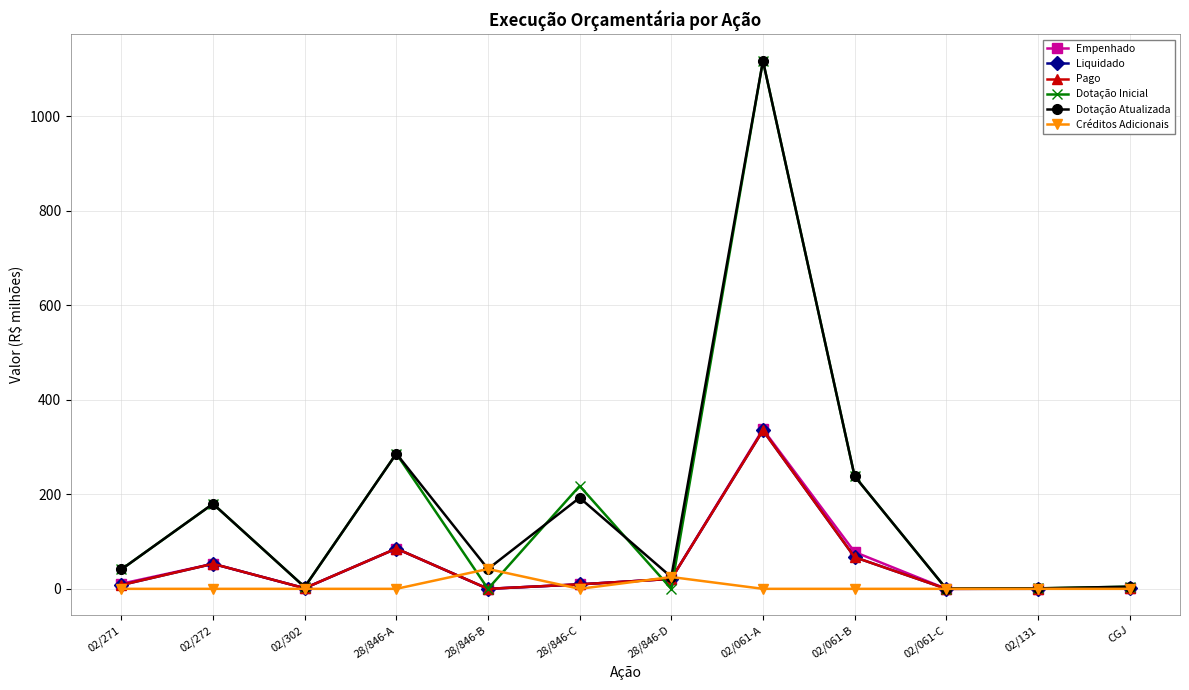

True or false: Empenhado and Dotação Inicial cross at least once.

True